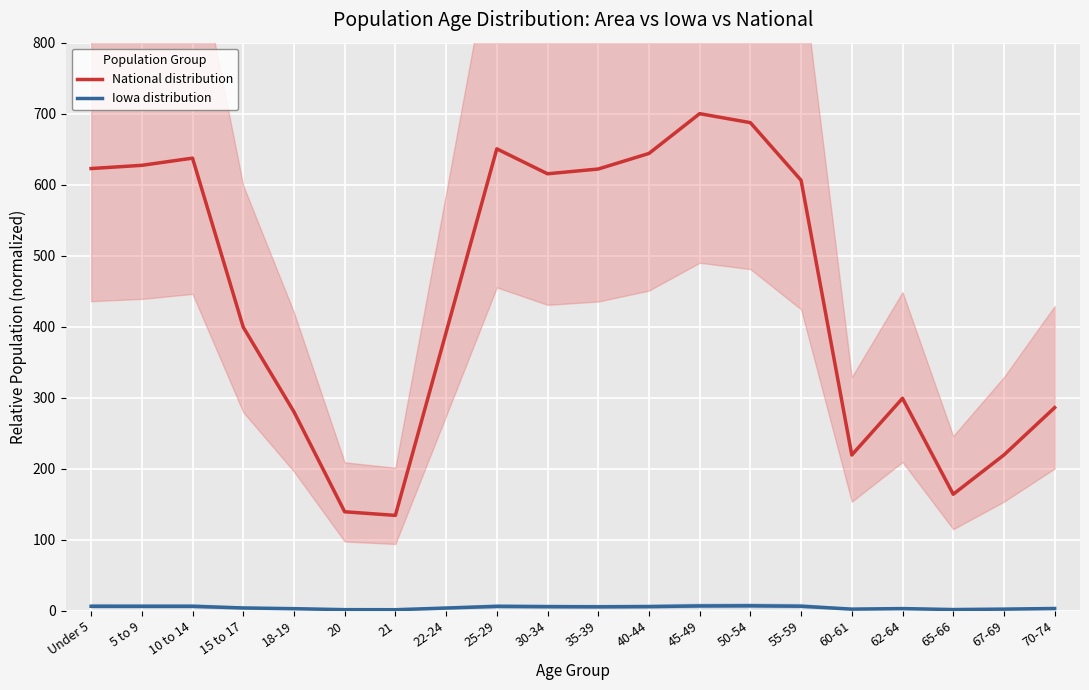

True or false: Iowa distribution has a value of 6.2 at 10 to 14.

True